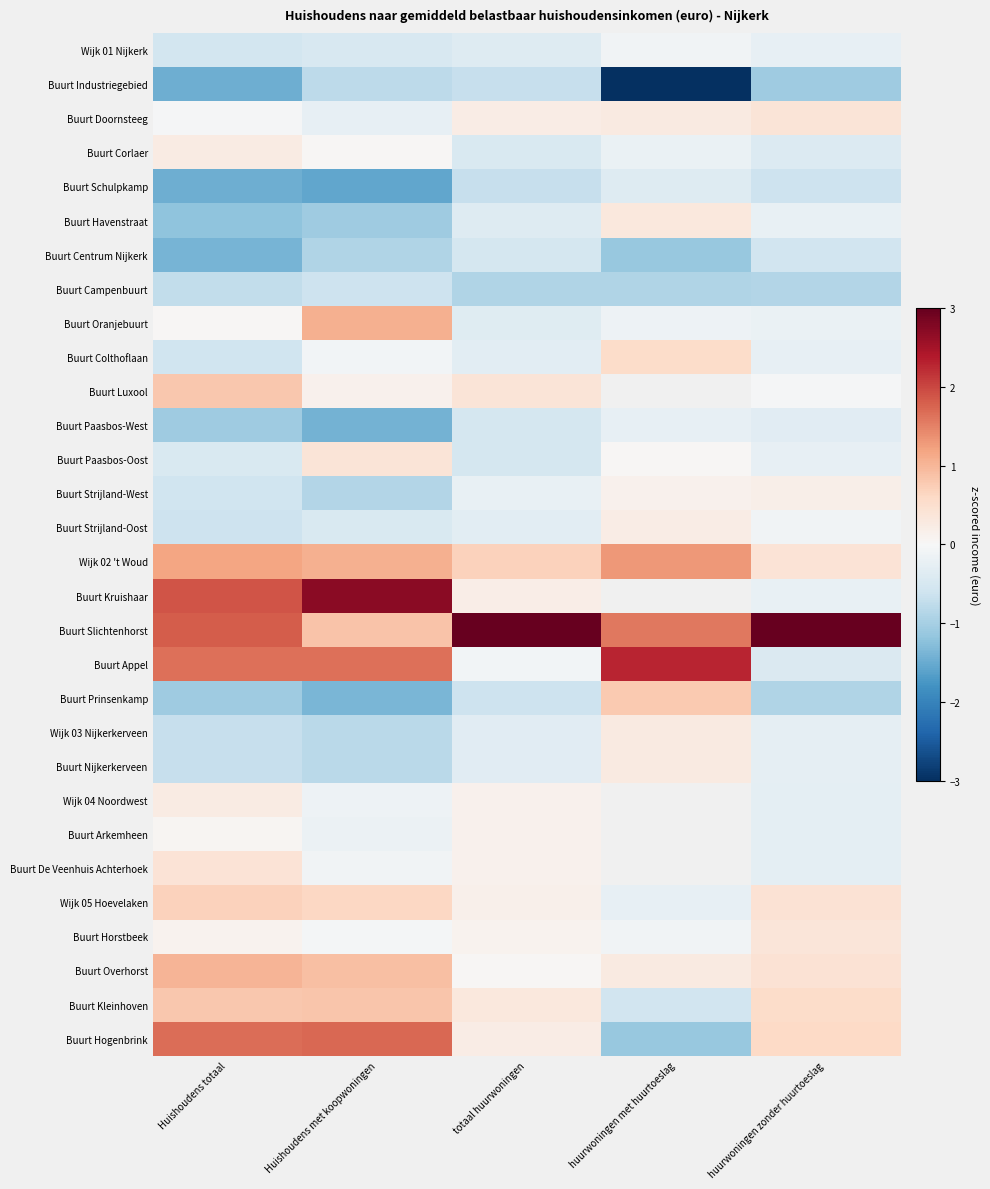

Is the value of Wijk 04 Noordwest at Huishoudens met koopwoningen greater than the value of Buurt Colthoflaan at huurwoningen zonder huurtoeslag?

Yes